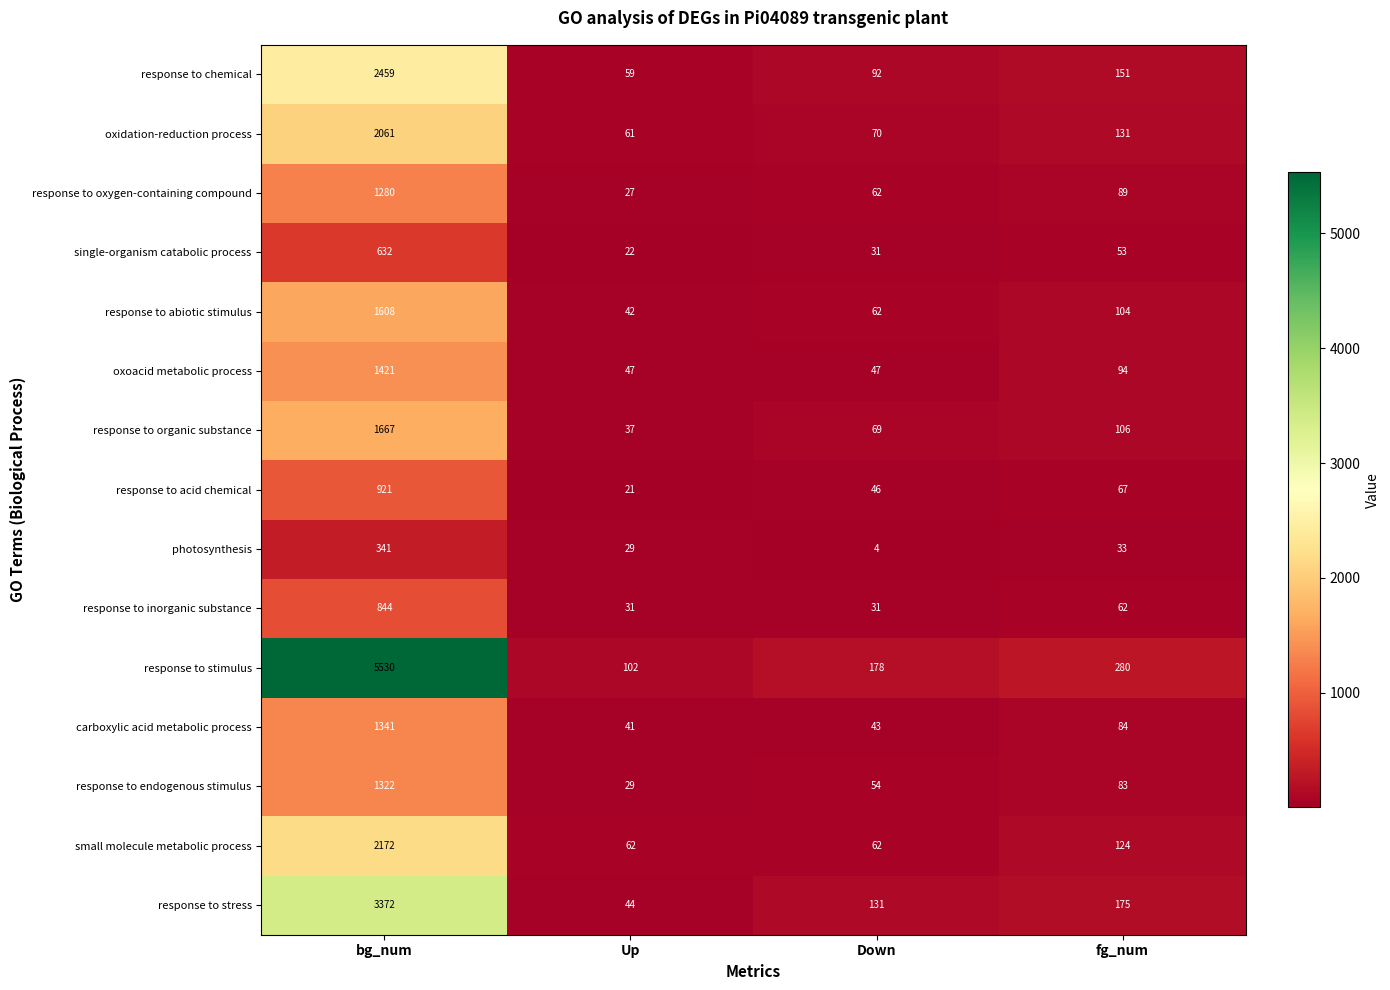

What is the difference between the response to endogenous stimulus values at Down and Up?

25